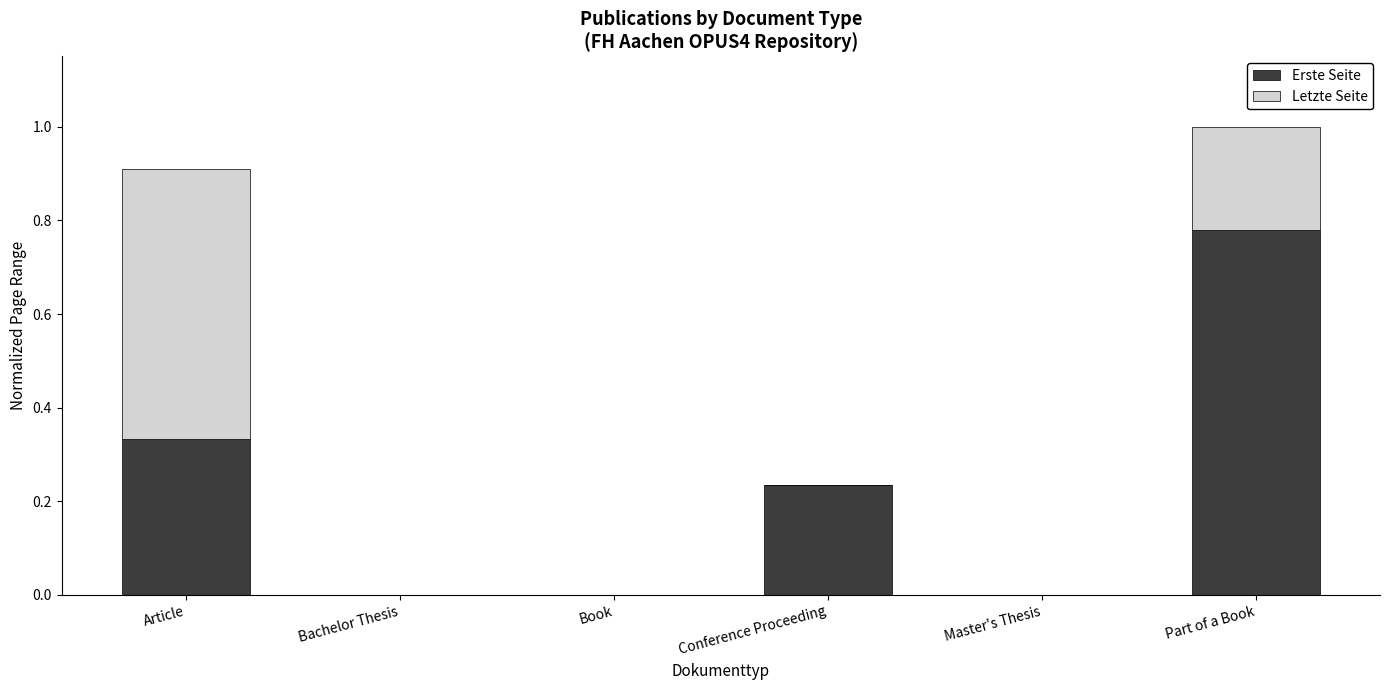

How many categories are shown in the chart?

6